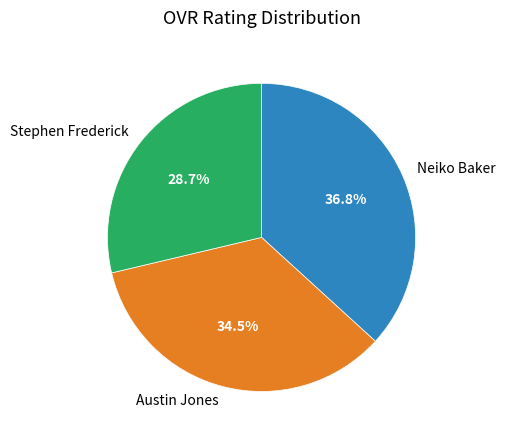

Which slice is the largest?

Neiko Baker